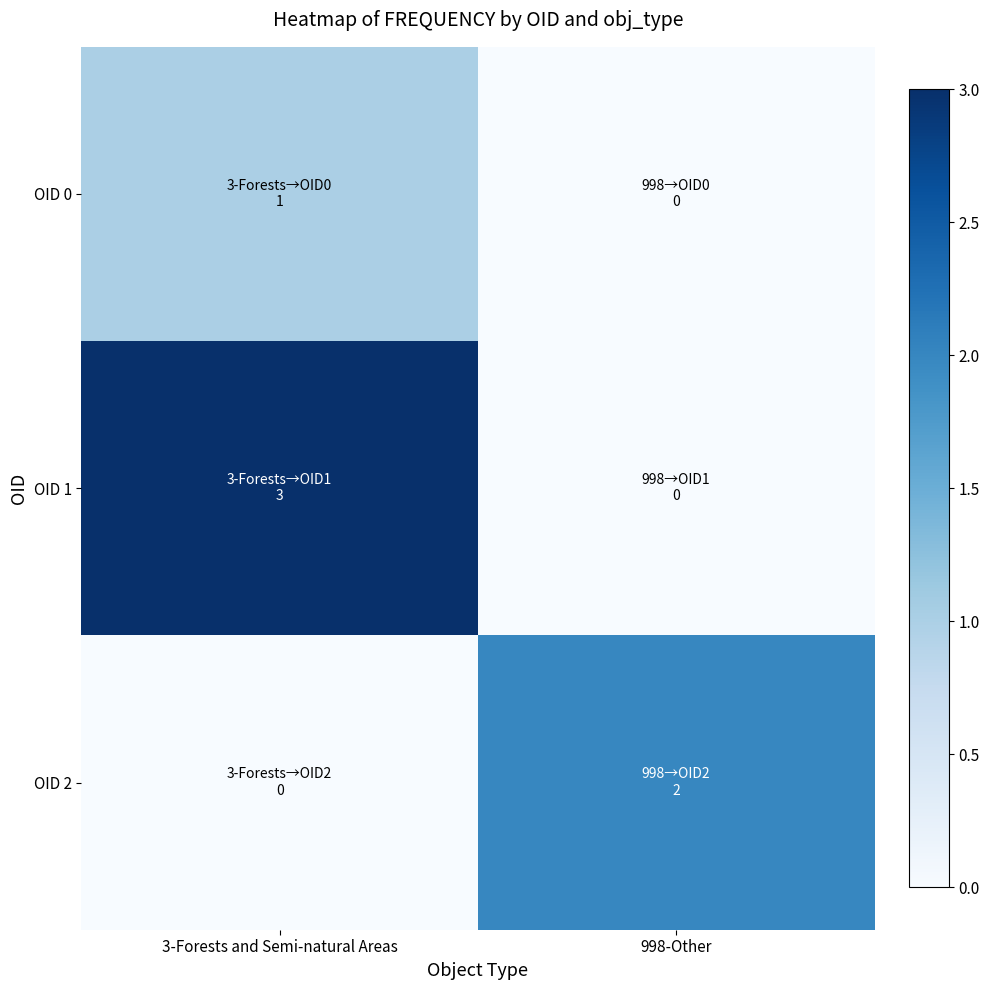

Count the number of data series in this chart.

3